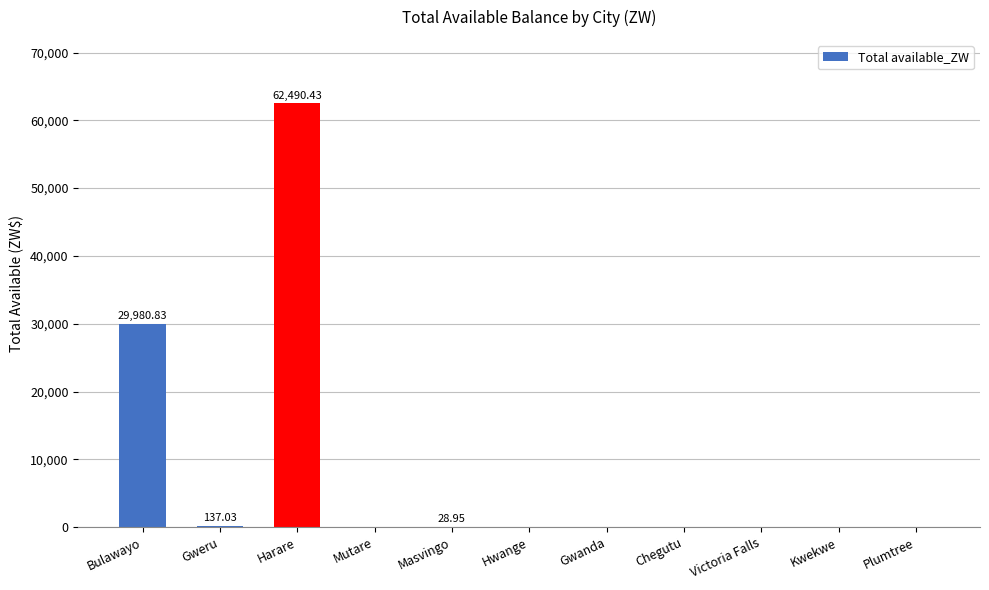

What is the maximum value shown in the chart?

62490.4